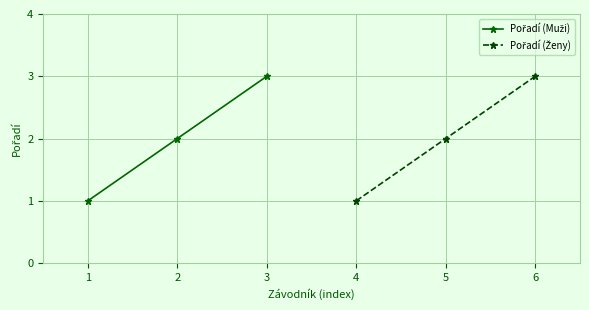

Which series changed the most between 0 and 2?

Pořadí (Muži)